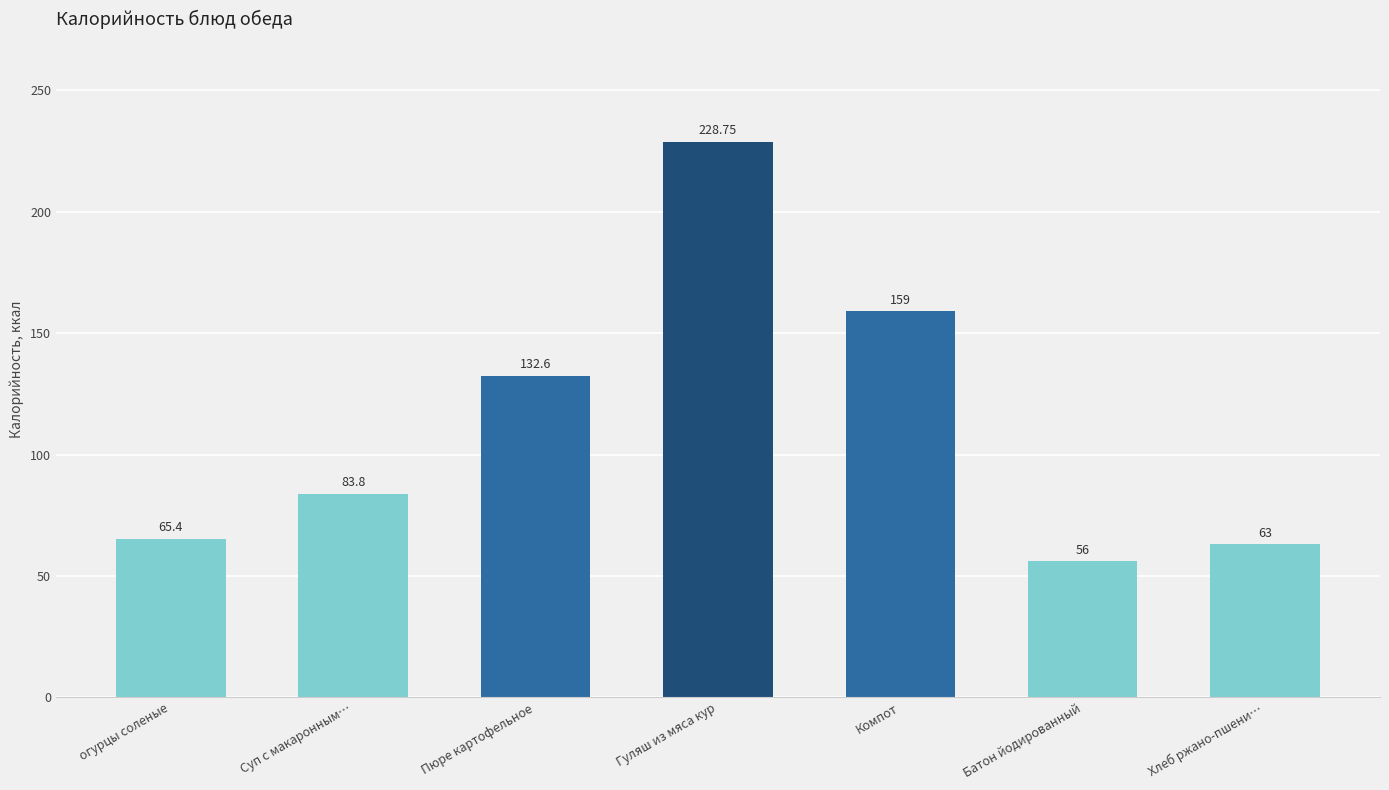

True or false: the data shows 83.8 at Суп с макаронным….

True